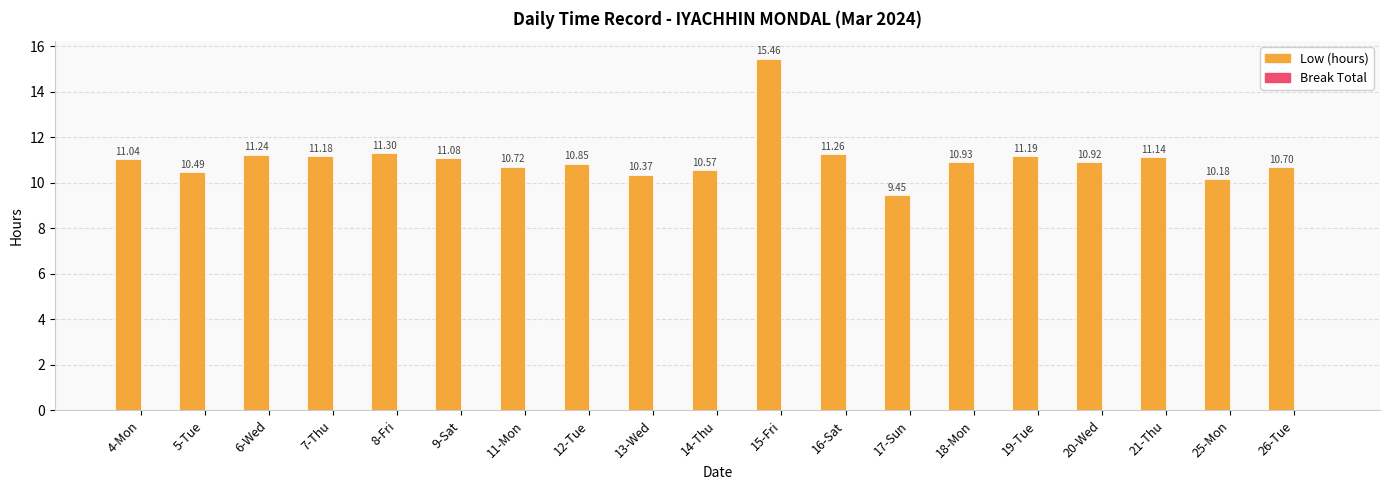

Which label corresponds to the largest value in the chart?

15-Fri